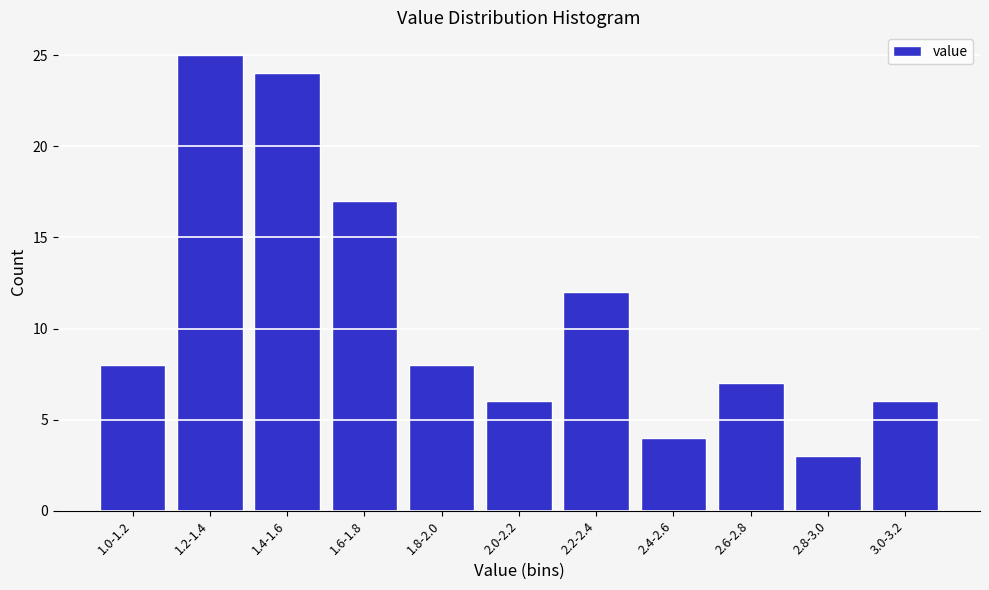

Reading left to right, list all the values displayed in this chart.

8	25	24	17	8	6	12	4	7	3	6